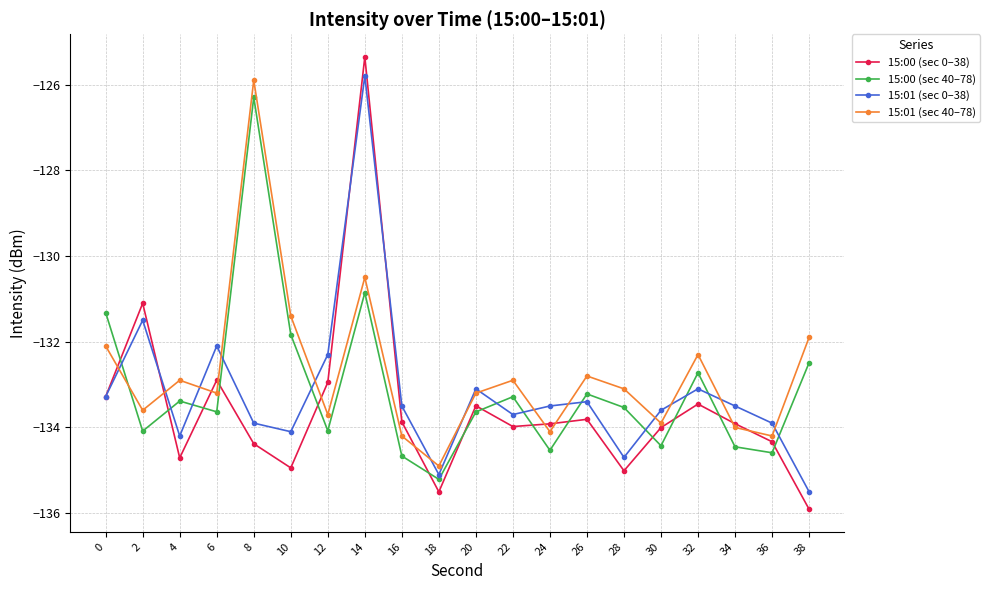

True or false: 15:01 (sec 40–78) and 15:00 (sec 40–78) cross at least once.

True